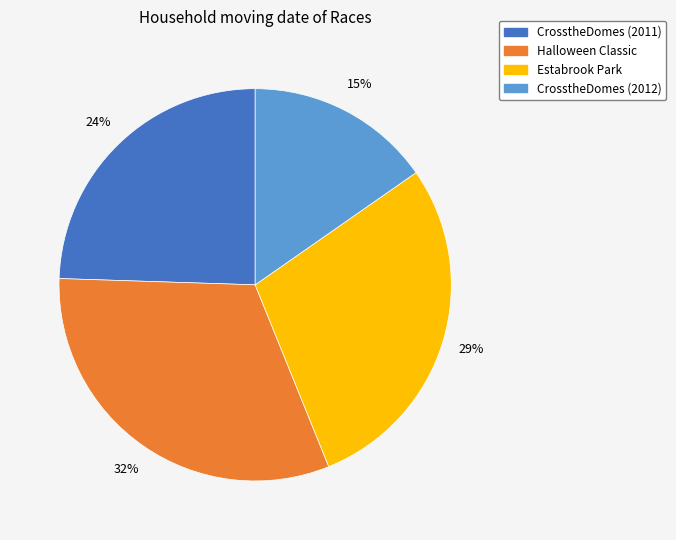

To the nearest percent, what is the combined percentage of Estabrook Park and CrosstheDomes (2012)?

44%